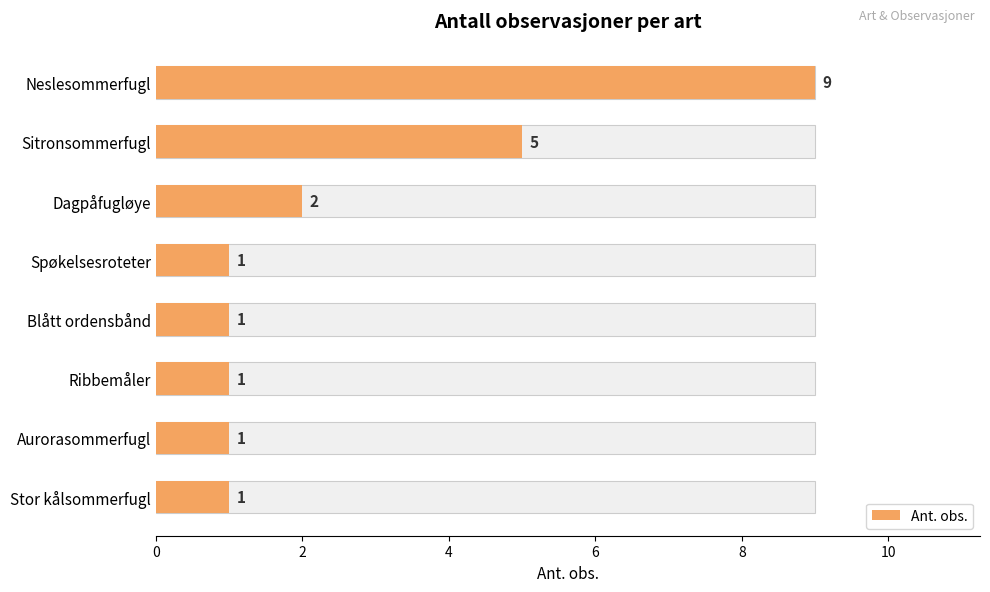

Reading left to right, list all the values displayed in this chart.

9	5	2	1	1	1	1	1